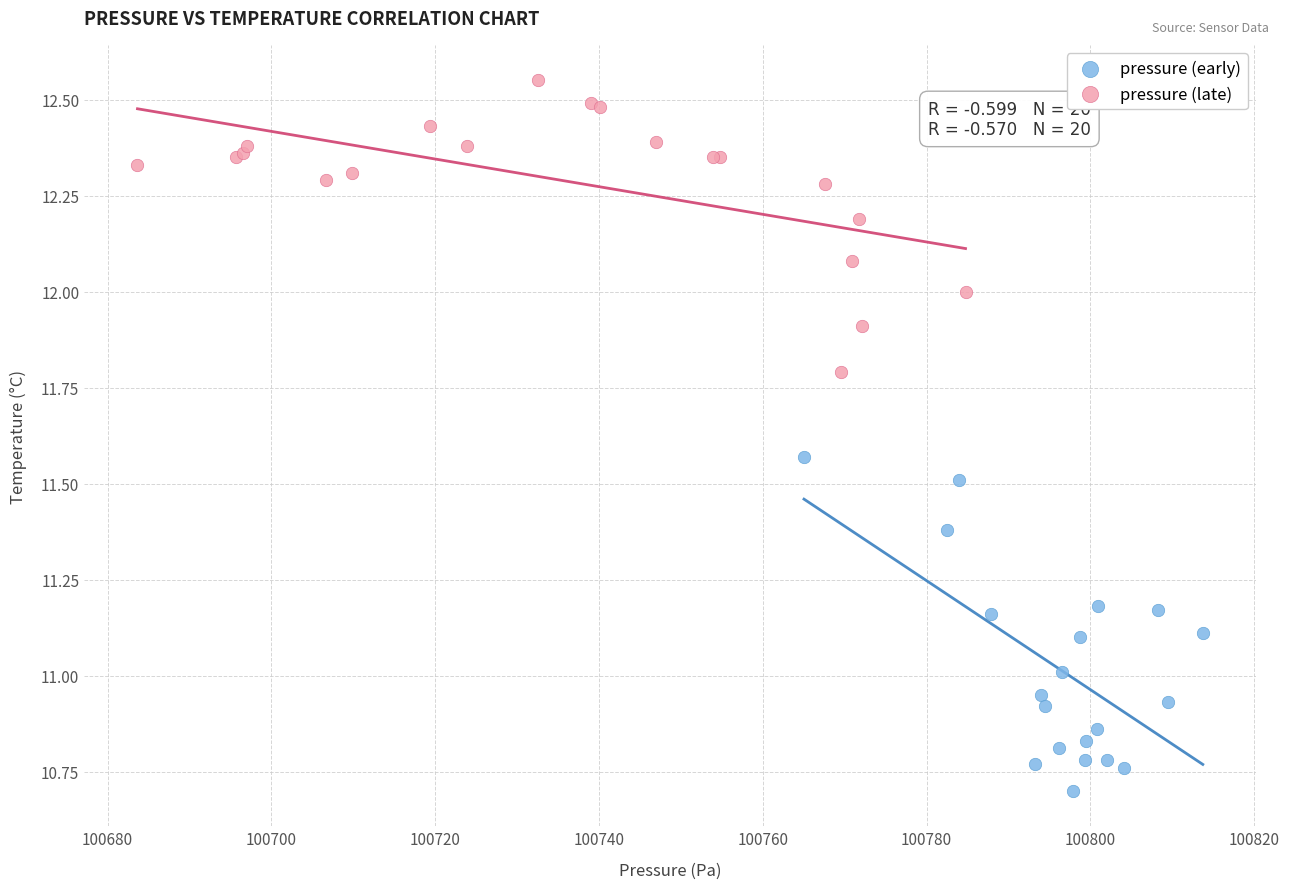

What are all the series names shown in the legend?

pressure (early), pressure (late)